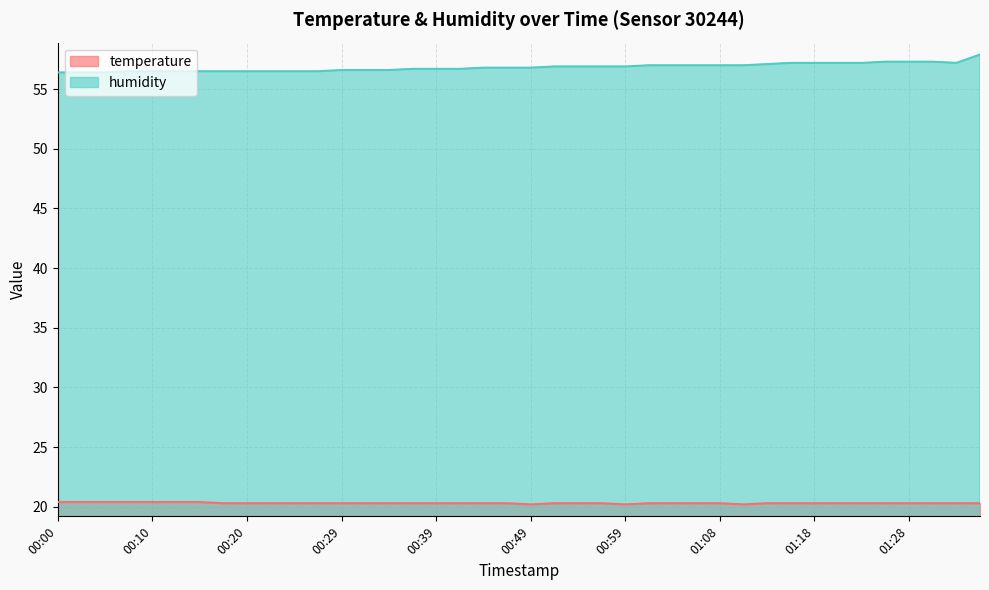

What is the label of the 29th point from the left?

01:08